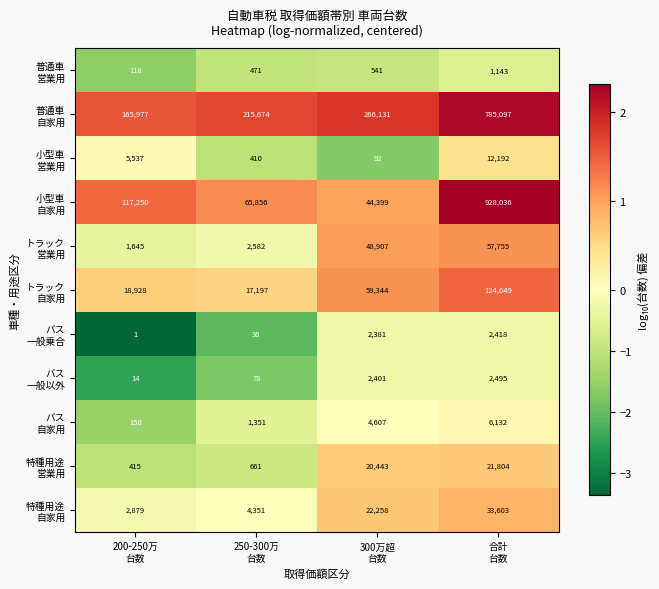

What is the total value across all series at 200-250万
台数?

312914